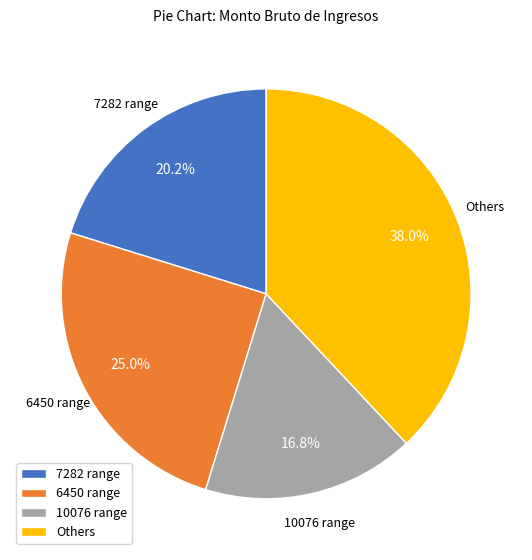

What percentage do 7282 range and 10076 range together represent?

37.0%